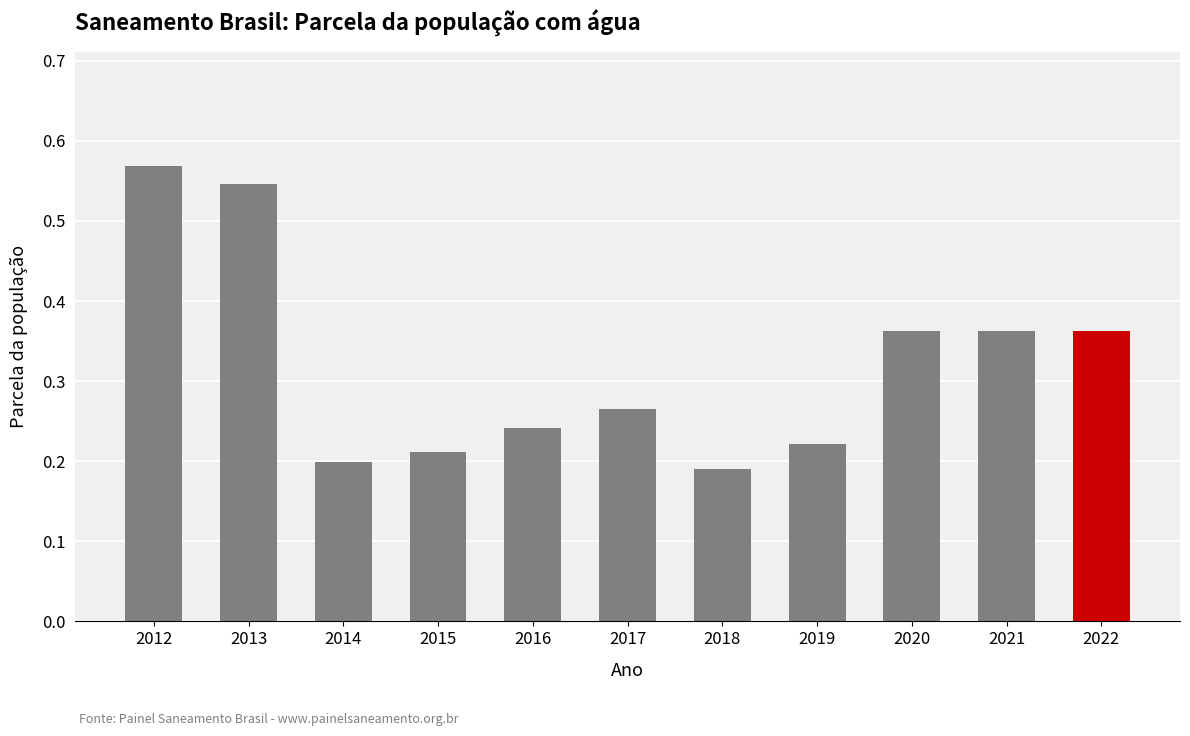

What is the sum of all values?

3.5